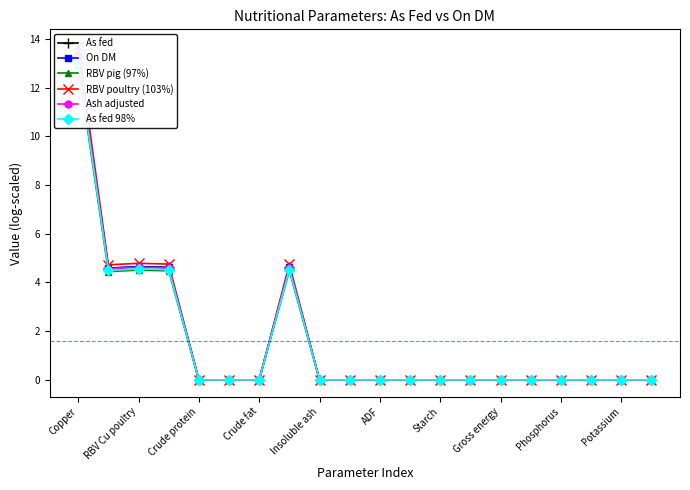

The value of RBV poultry (103%) at 11 is -9.4. True or false?

False